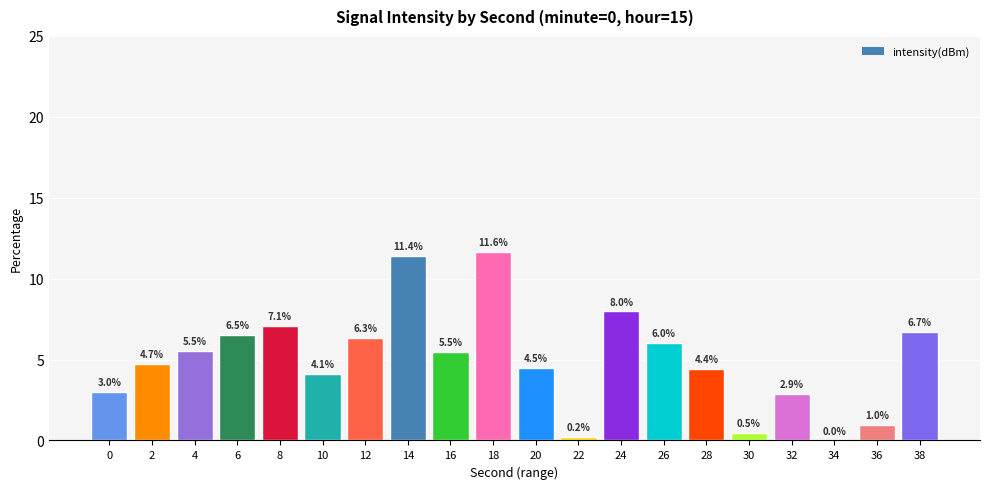

What value does the data have at 32?

2.9